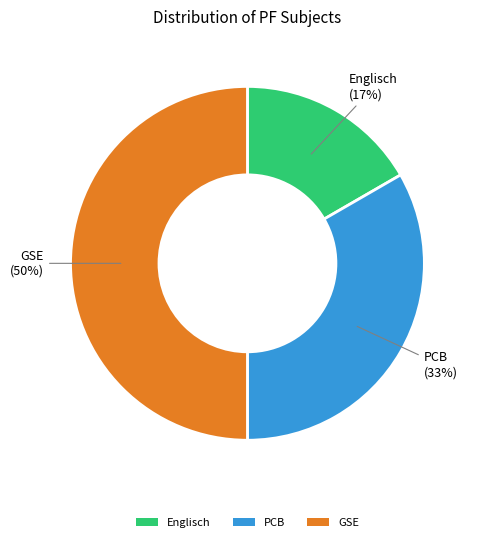

Which has a higher value, PCB or Englisch?

PCB